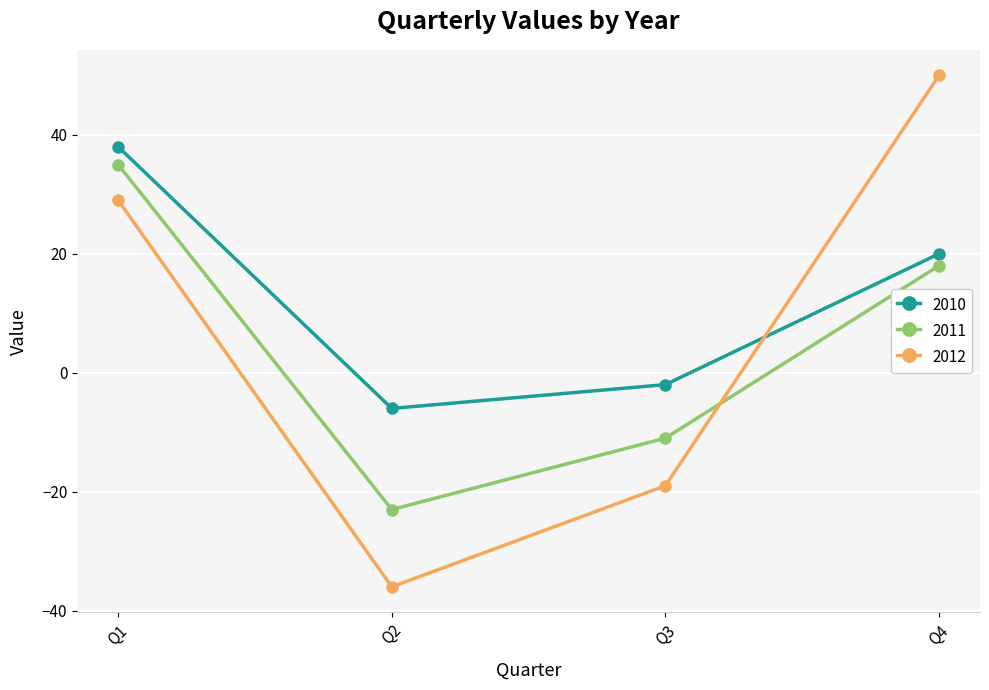

What is the total value across all series at Q3?

-32